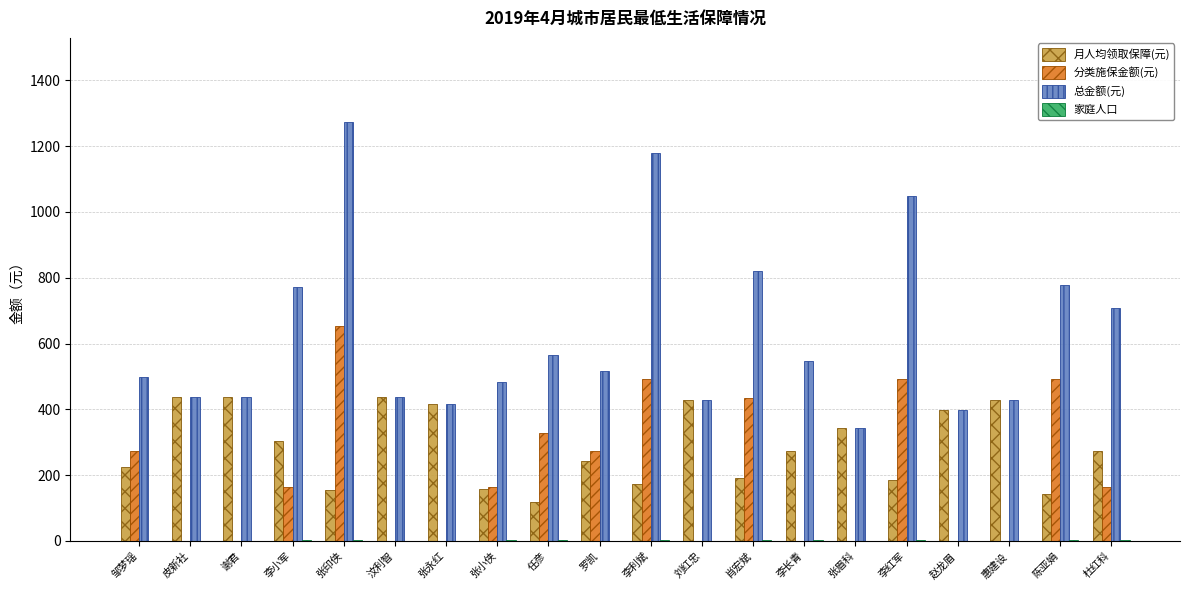

Which series changed the most between 李红军 and 赵龙眉?

总金额(元)